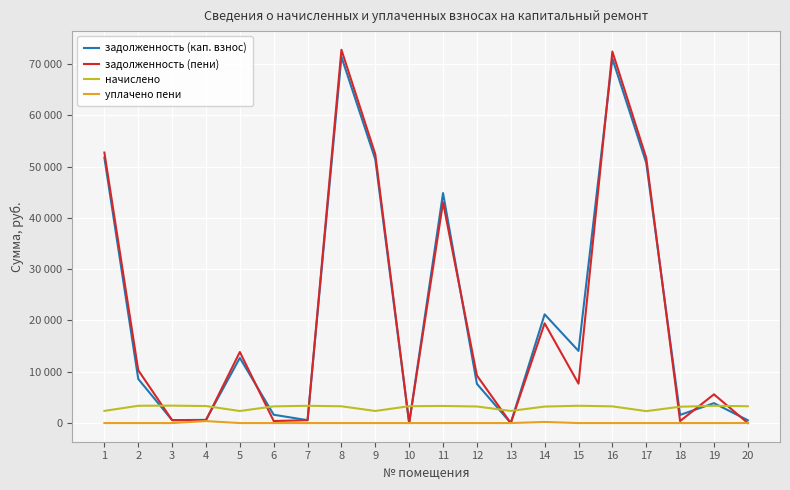

Which category has the highest value in the начислено series?

3